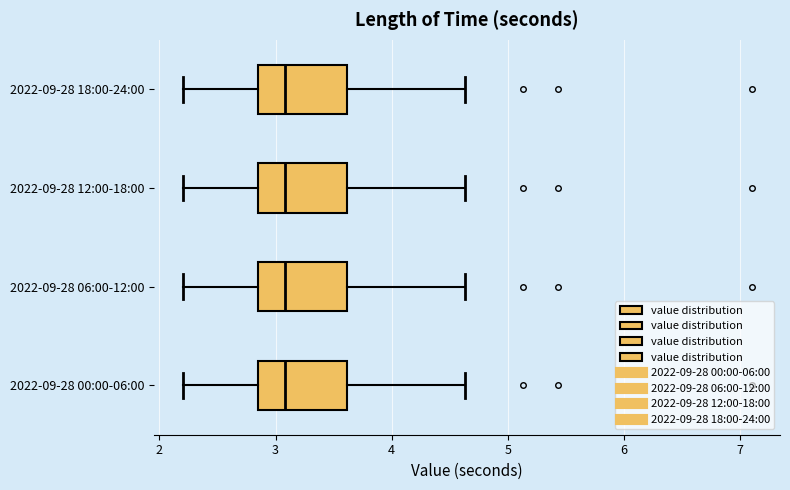

Reading bottom to top, transcribe this box plot: for each box, give where its median line is, the range the box spans, and where its two whiskers end, as read against the x-axis. The values are not printed on the chart, so give them approximately, as read against the axis.

2022-09-28 00:00-06:00: median 3.1, box 2.9 to 3.6, whiskers 2.2 to 4.6
2022-09-28 06:00-12:00: median 3.1, box 2.9 to 3.6, whiskers 2.2 to 4.6
2022-09-28 12:00-18:00: median 3.1, box 2.9 to 3.6, whiskers 2.2 to 4.6
2022-09-28 18:00-24:00: median 3.1, box 2.9 to 3.6, whiskers 2.2 to 4.6